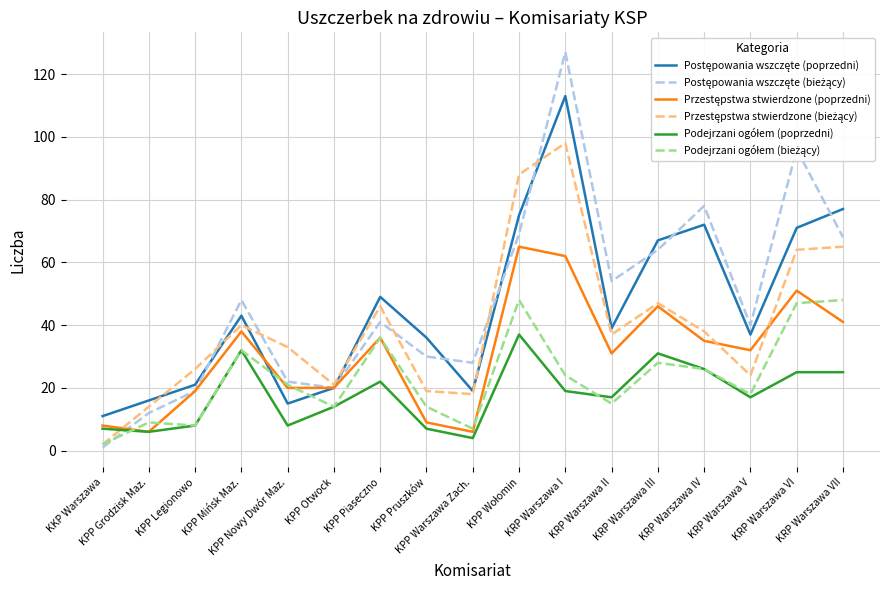

What is the maximum value shown in the chart?

127